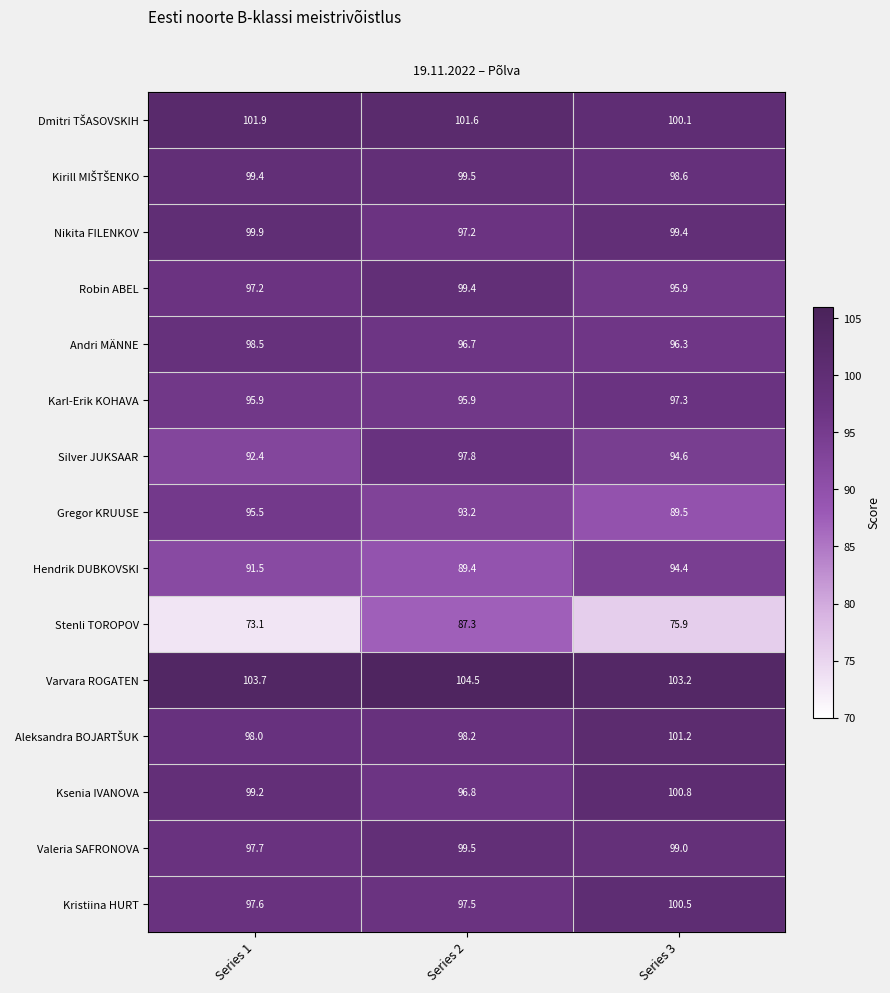

The Karl-Erik KOHAVA series shows 25.6 at Series 1. True or false?

False